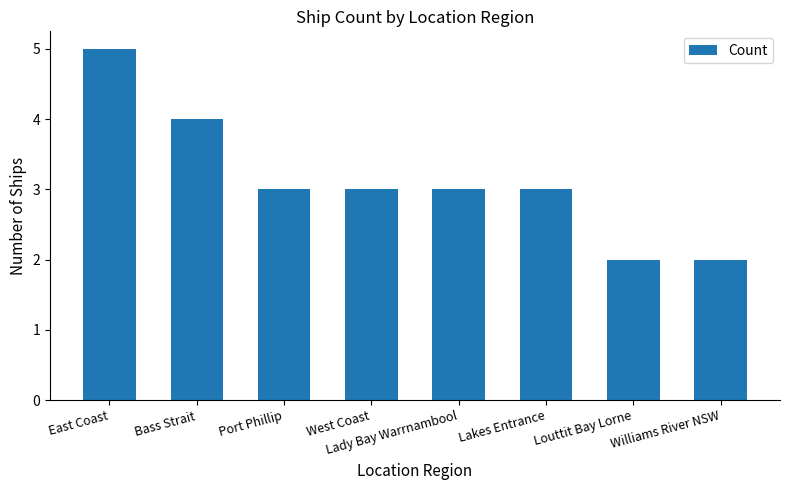

The chart shows a value of 3 at Port Phillip. True or false?

True